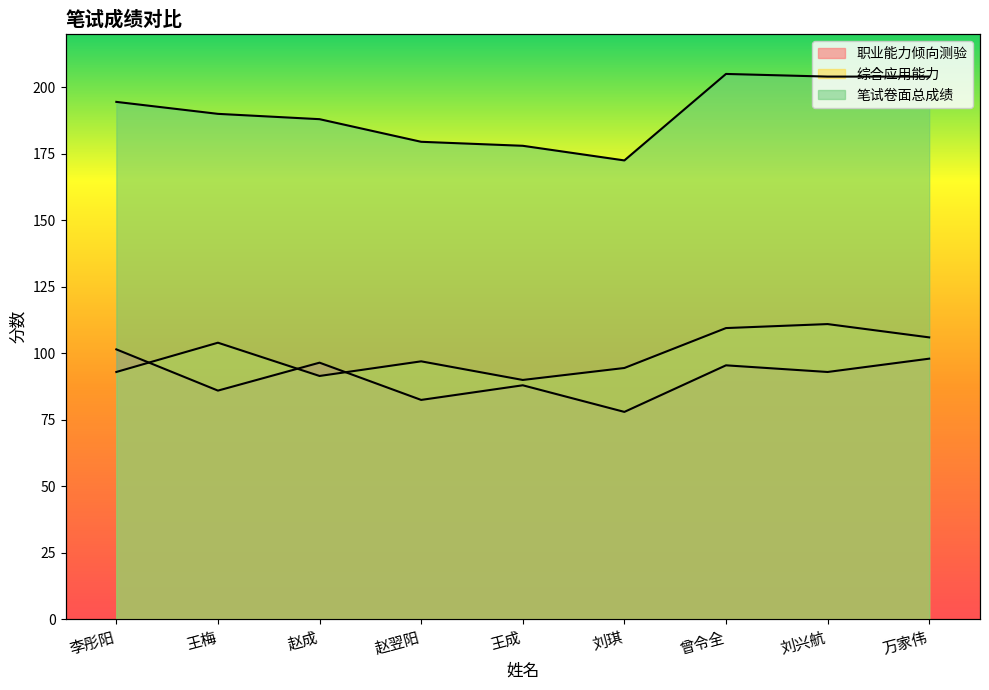

What are all the series names shown in the legend?

职业能力倾向测验, 综合应用能力, 笔试卷面总成绩